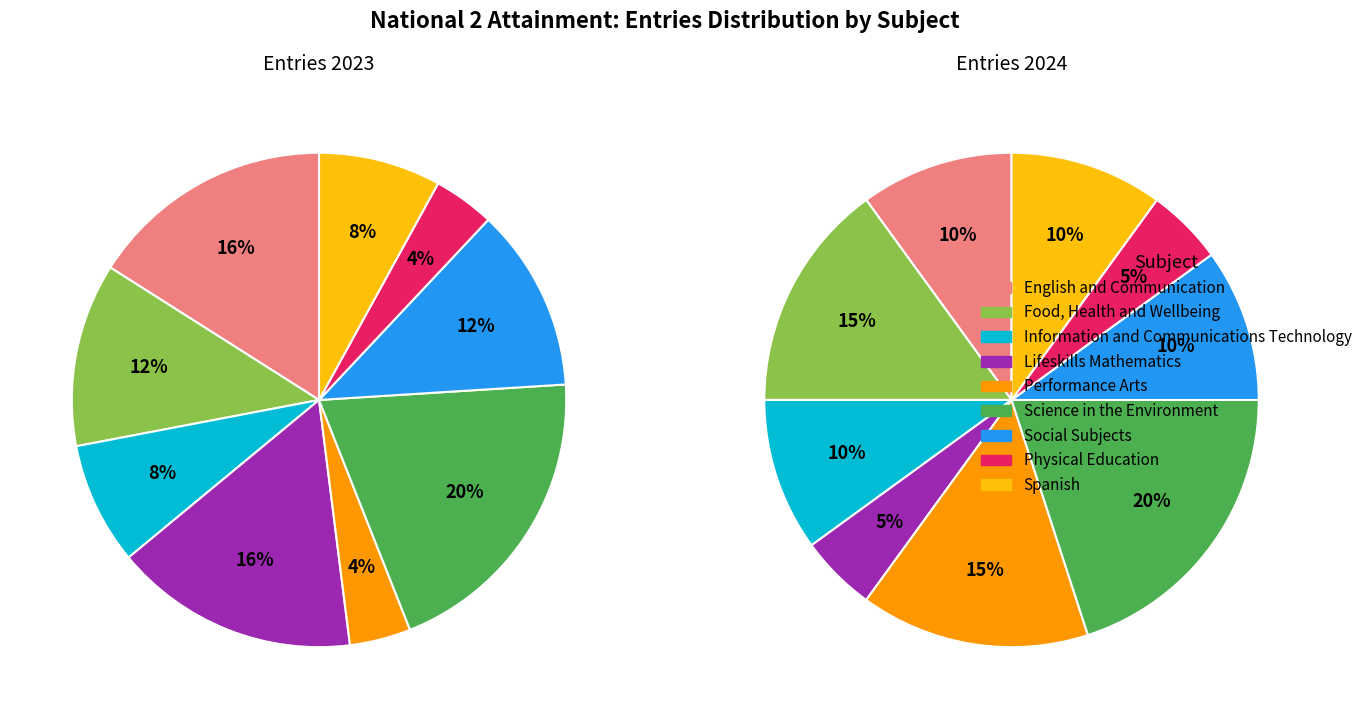

True or false: Performance Arts accounts for 4% of the total.

True